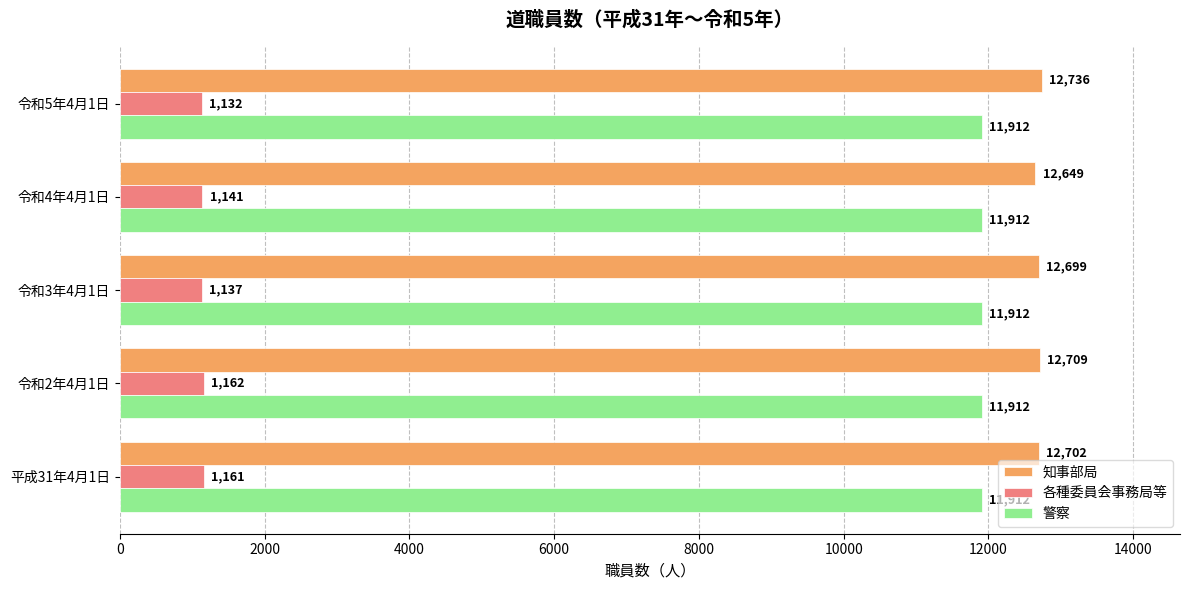

Is it true that 知事部局 equals 12649 at 令和4年4月1日?

True